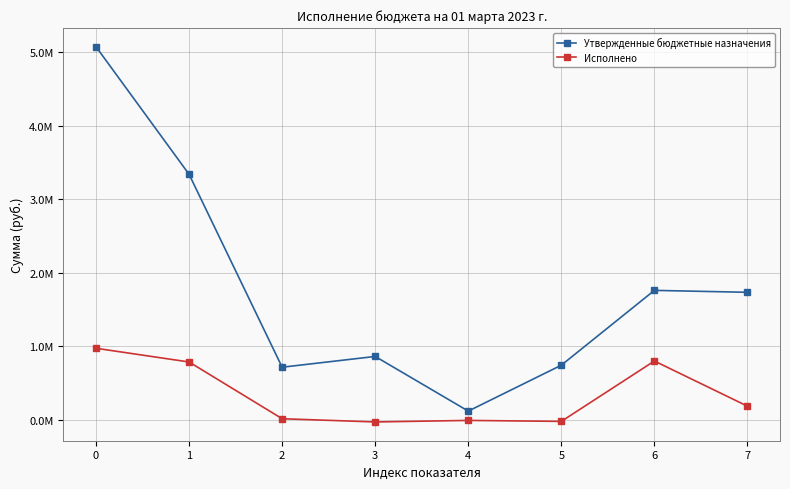

How many interior local valleys does the Исполнено series have?

2